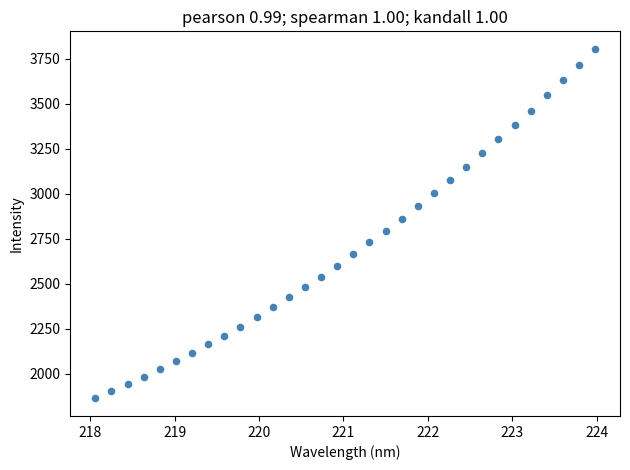

What is the range of X values (max minus min)?

5.9